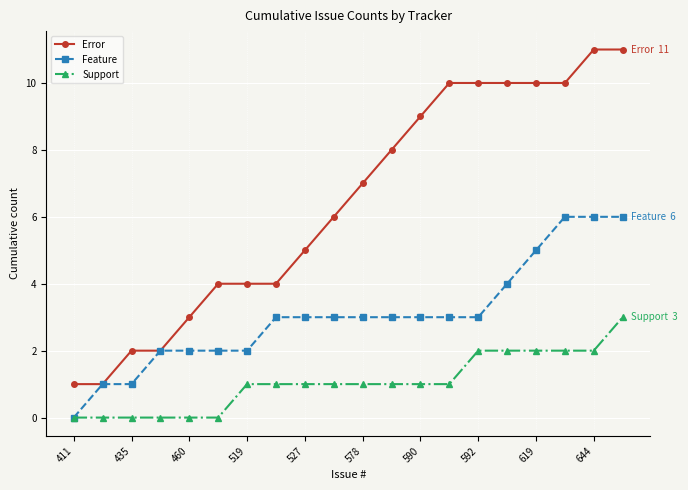

Is this an area chart (filled region under the line)?

No